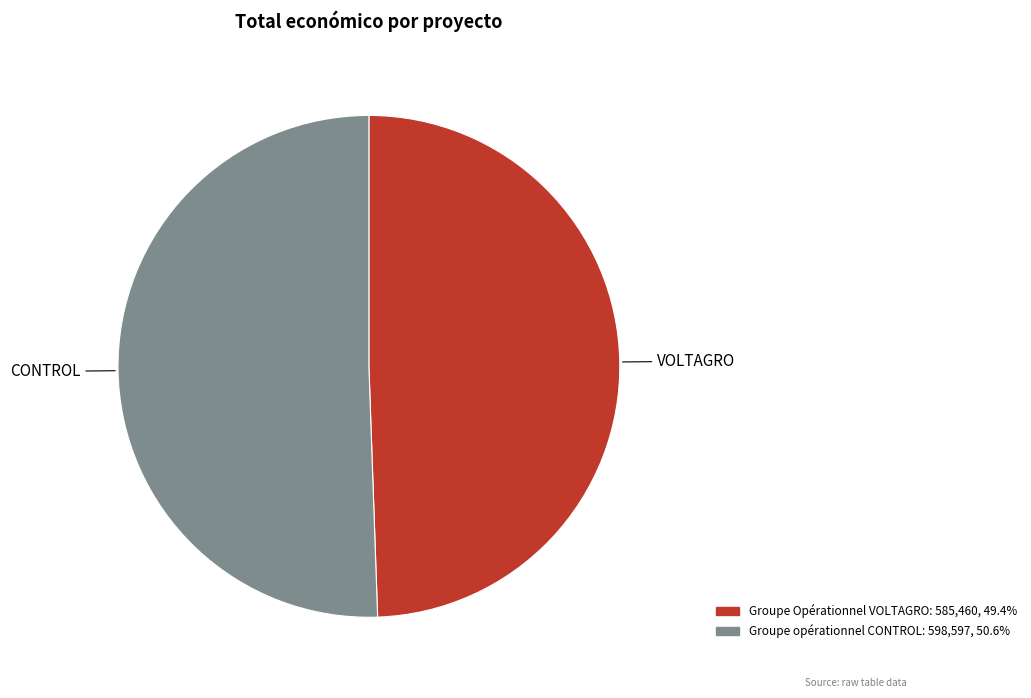

Which slice represents more than half of the pie?

CONTROL